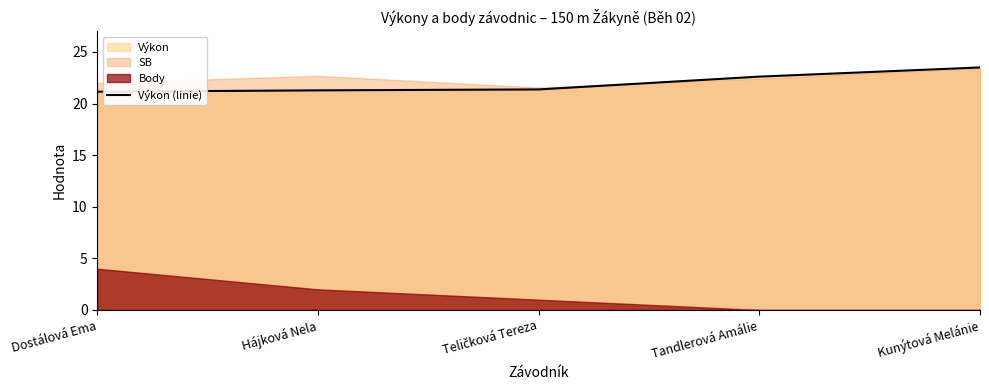

What is the sum of the values at Kunýtová Melánie and Tandlerová Amálie?

46.1